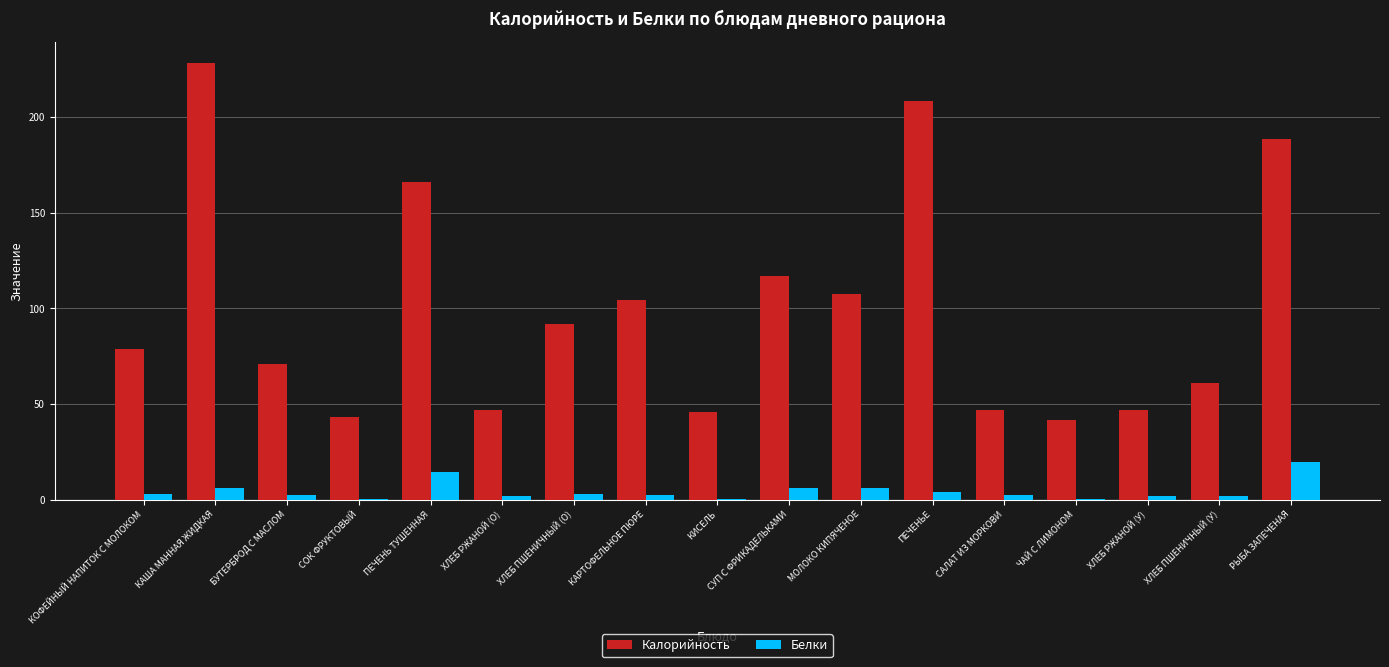

What is the approximate value of Калорийность at РЫБА ЗАПЕЧЕНАЯ?

188.5